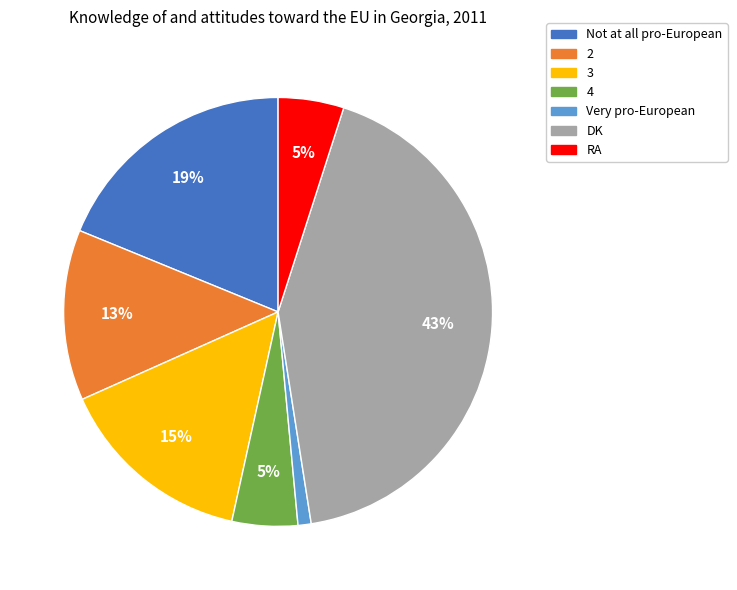

Which slice is the smallest?

Very pro-European